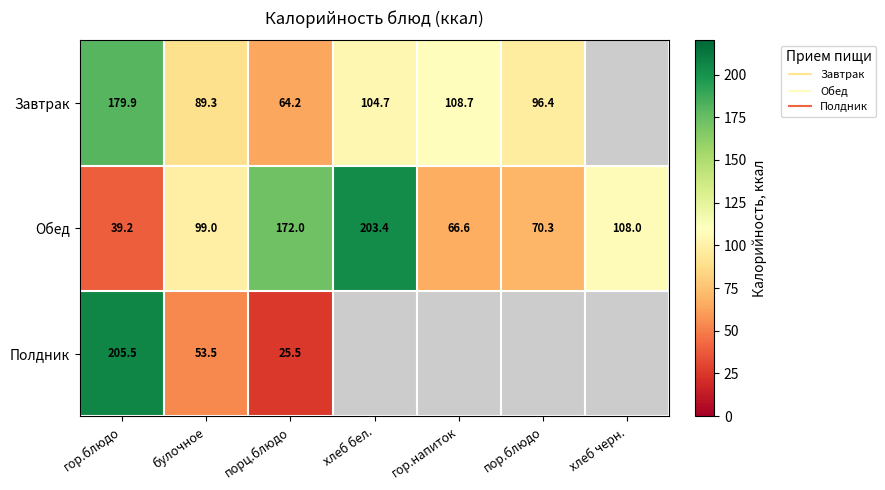

How many distinct data groups are displayed?

3